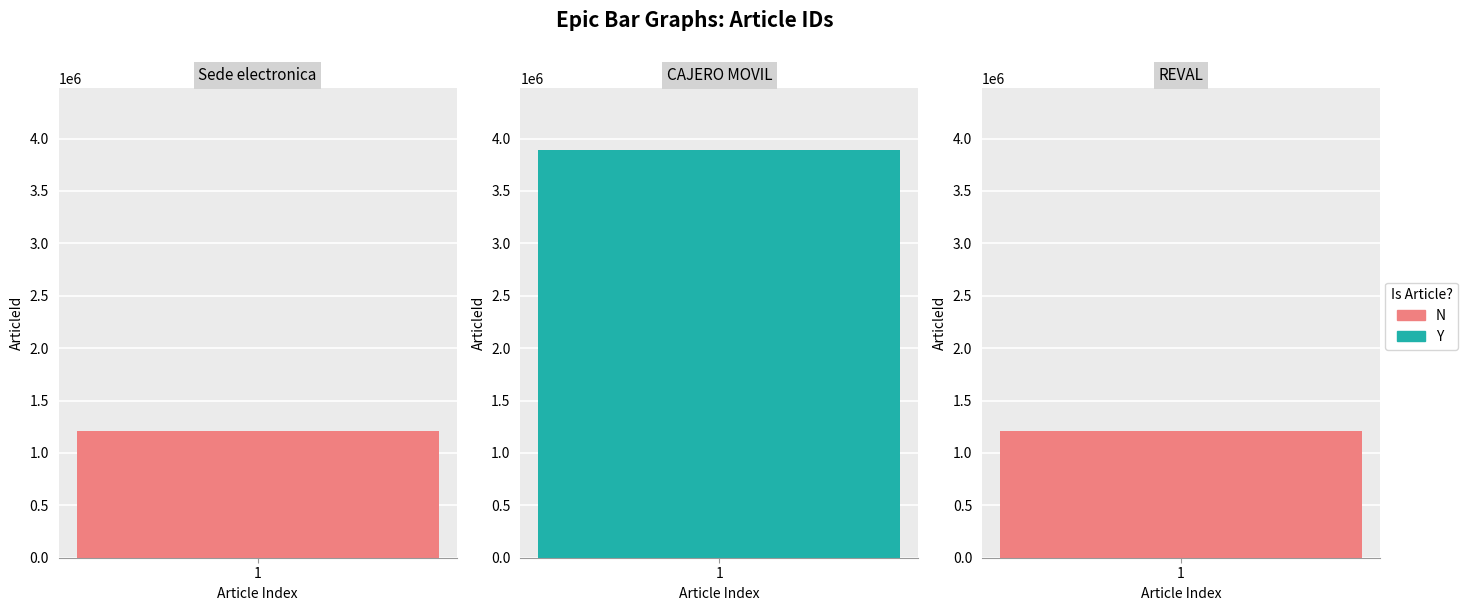

What is the label of the 2nd bar from the left?

CAJERO MOVIL